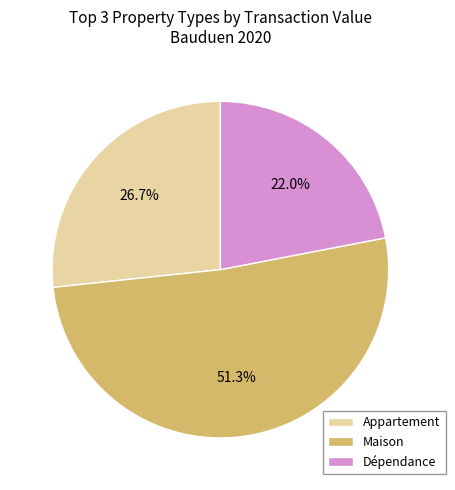

To the nearest percent, what portion does Appartement represent?

27%